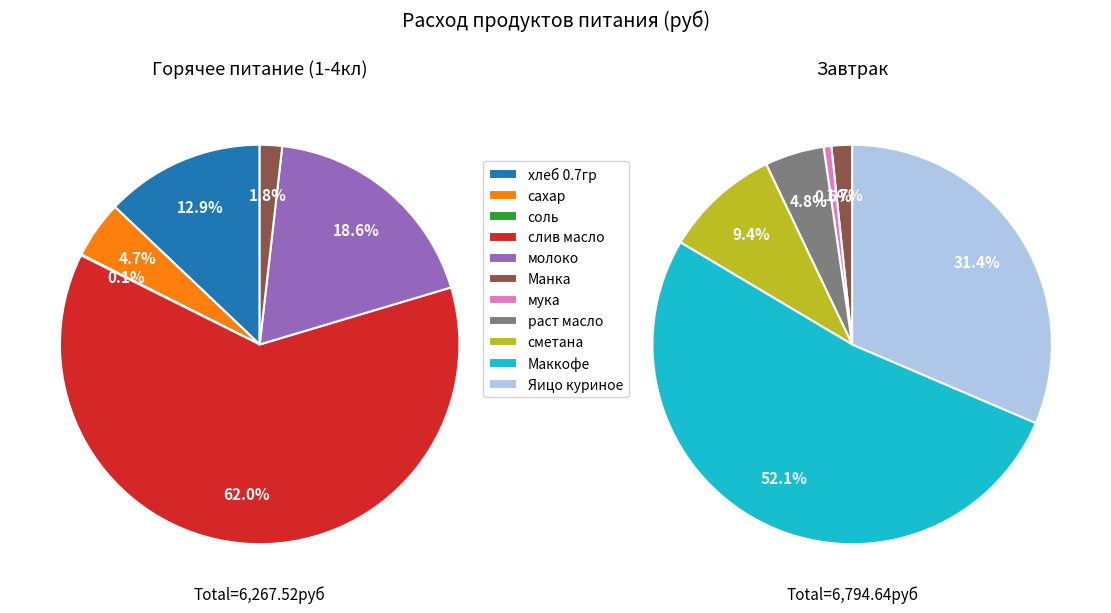

Is the sum of сахар and соль greater than half?

No